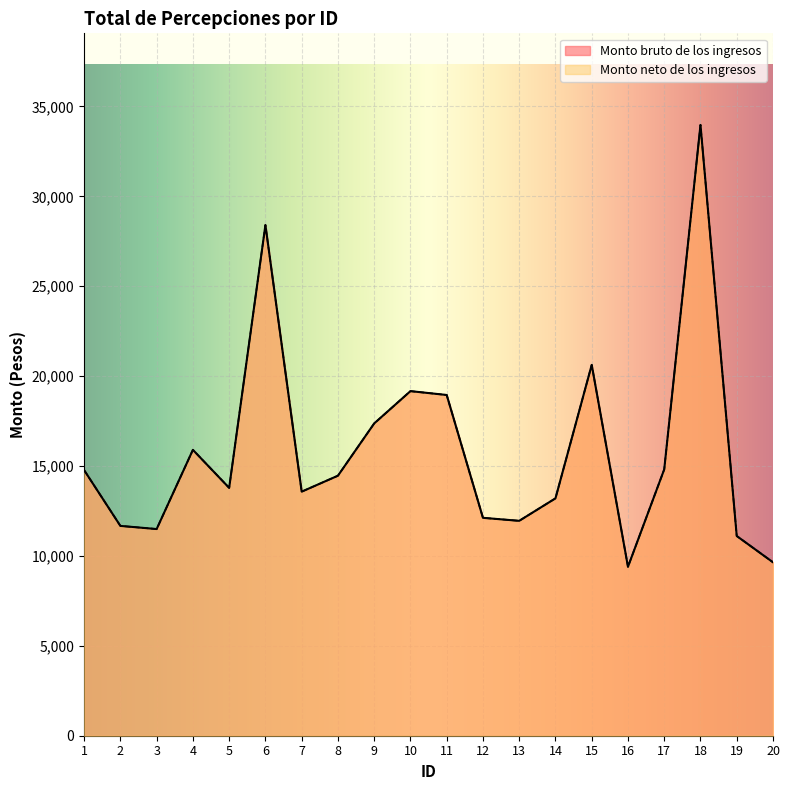

What is the minimum value for Monto neto de los ingresos?

9396.7